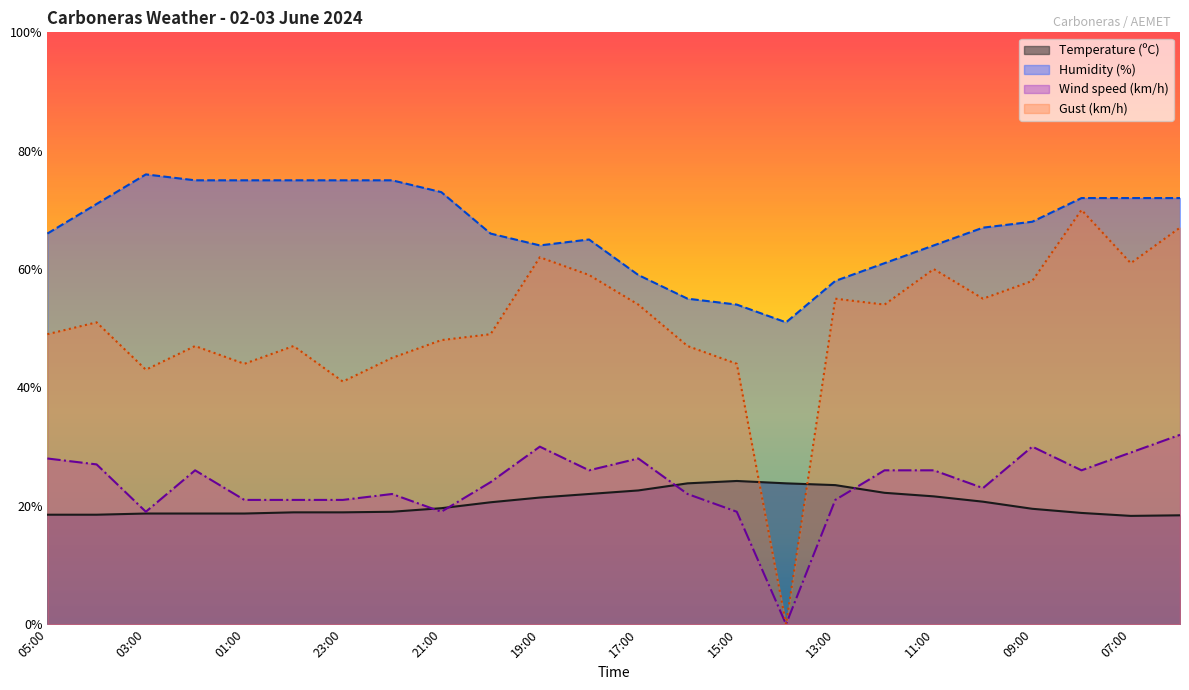

Reading left to right, transcribe all the data shown in this chart.

Temperature (ºC): 18.5	18.5	18.7	18.7	18.7	18.9	18.9	19.0	19.6	20.6	21.4	22.0	22.6	23.8	24.2	23.8	23.5	22.2	21.6	20.7	19.5	18.8	18.3	18.4
Humidity (%): 66.0	71.0	76.0	75.0	75.0	75.0	75.0	75.0	73.0	66.0	64.0	65.0	59.0	55.0	54.0	51.0	58.0	61.0	64.0	67.0	68.0	72.0	72.0	72.0
Wind speed (km/h): 28.0	27.0	19.0	26.0	21.0	21.0	21.0	22.0	19.0	24.0	30.0	26.0	28.0	22.0	19.0	0.0	21.0	26.0	26.0	23.0	30.0	26.0	29.0	32.0
Gust (km/h): 49.0	51.0	43.0	47.0	44.0	47.0	41.0	45.0	48.0	49.0	62.0	59.0	54.0	47.0	44.0	0.0	55.0	54.0	60.0	55.0	58.0	70.0	61.0	67.0